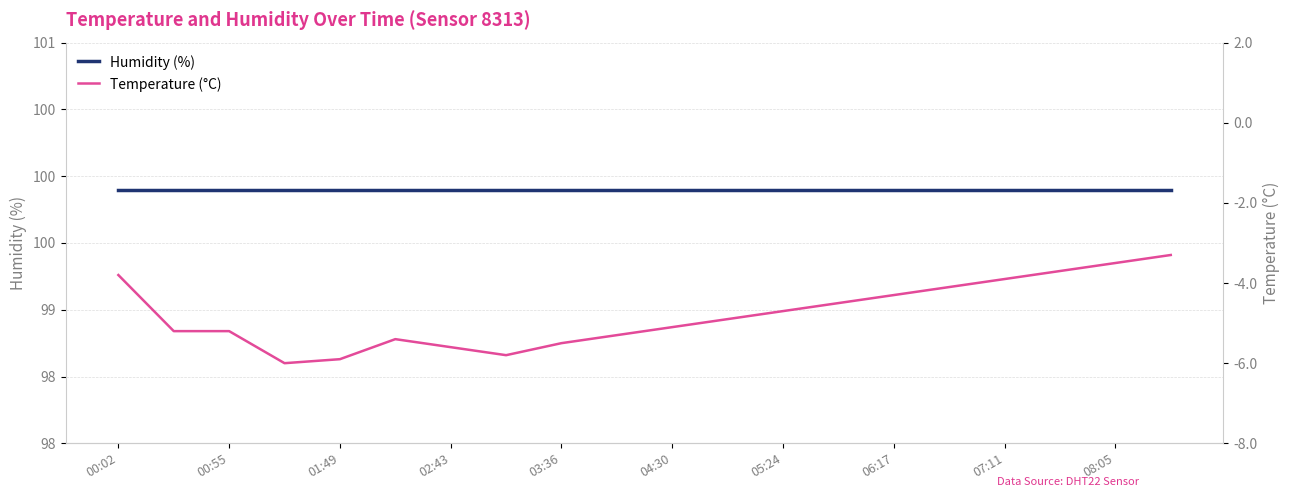

At which category is the sum across all series the highest?

19